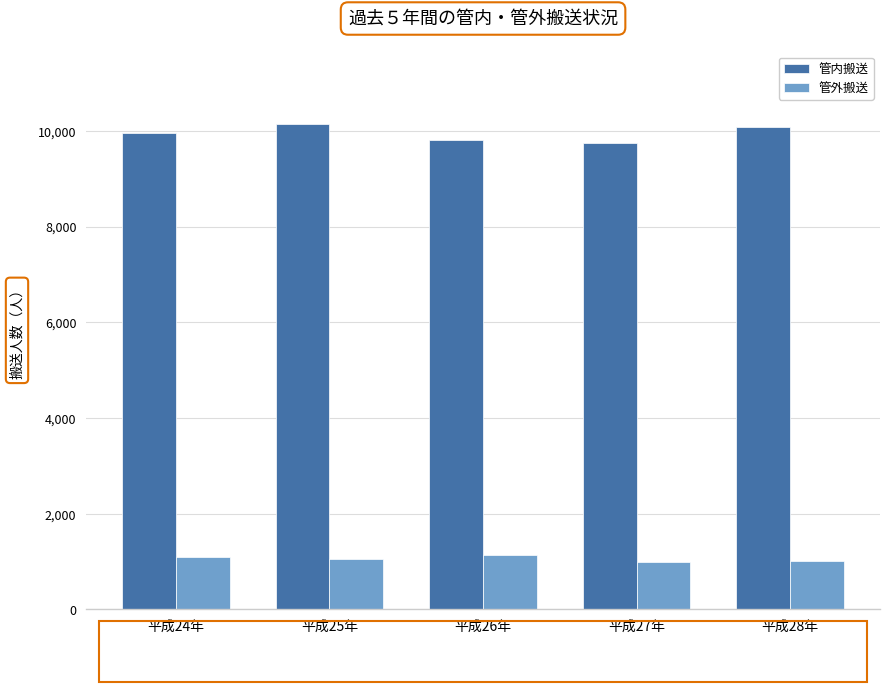

What is the sum of the 管外搬送 values at 平成27年 and 平成25年?

2036